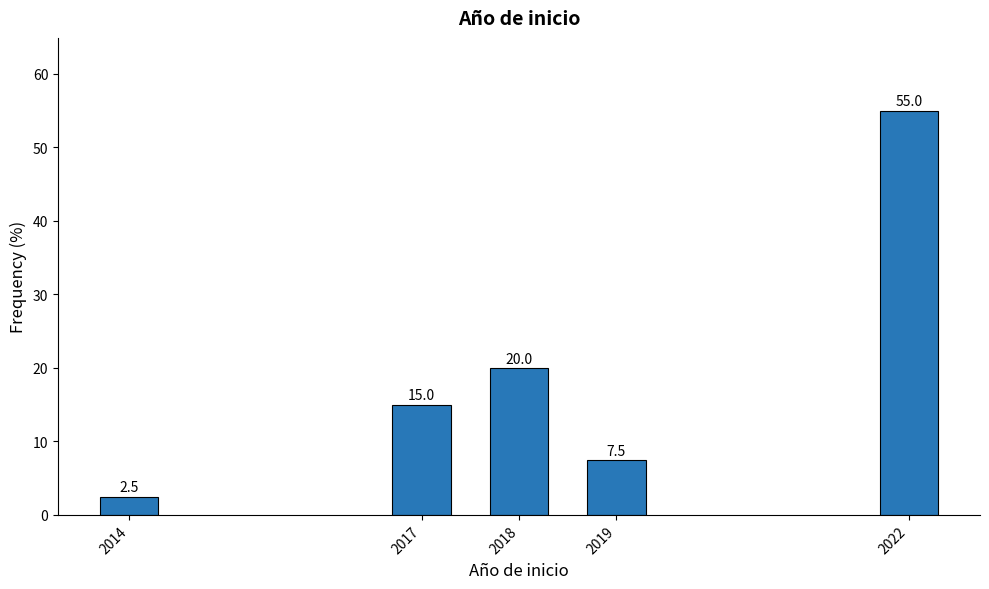

Reading right to left, extract all data points from this chart.

2022=55.0	2019=7.5	2018=20.0	2017=15.0	2014=2.5